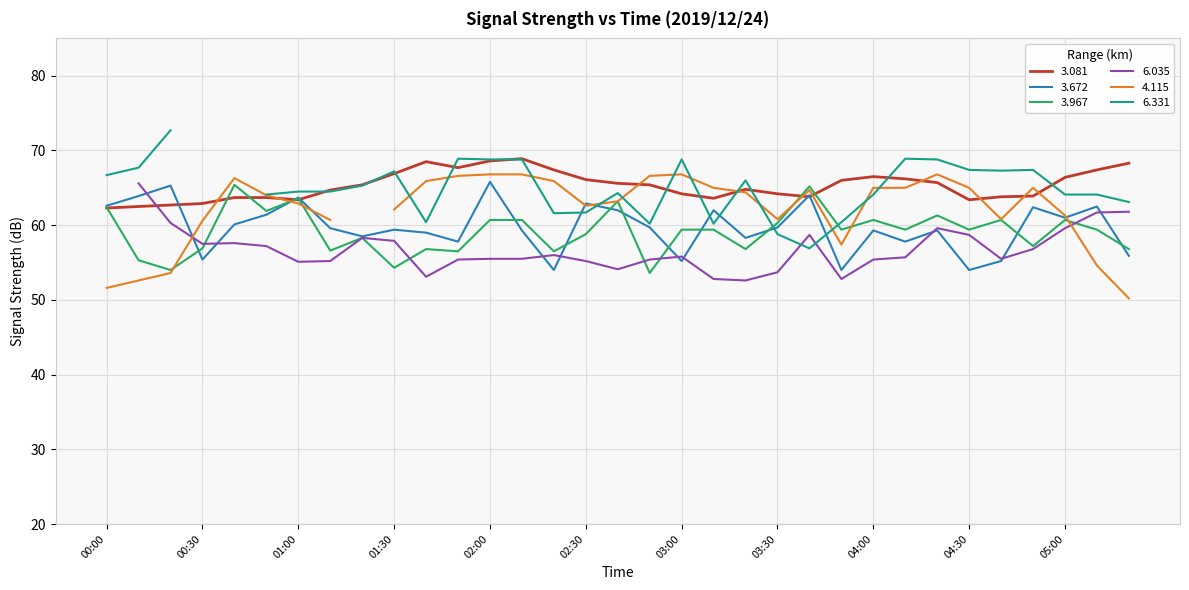

List the labels in order of 3.672 value, largest first.

02:00, 00:20, 03:40, 00:10, 01:00, 02:30, 00:00, 05:10, 04:50, 02:40, 03:10, 00:50, 05:00, 00:40, 02:50, 03:30, 01:10, 01:30, 02:10, 04:00, 04:20, 01:40, 01:20, 03:20, 01:50, 04:10, 05:20, 00:30, 03:00, 04:40, 02:20, 03:50, 04:30